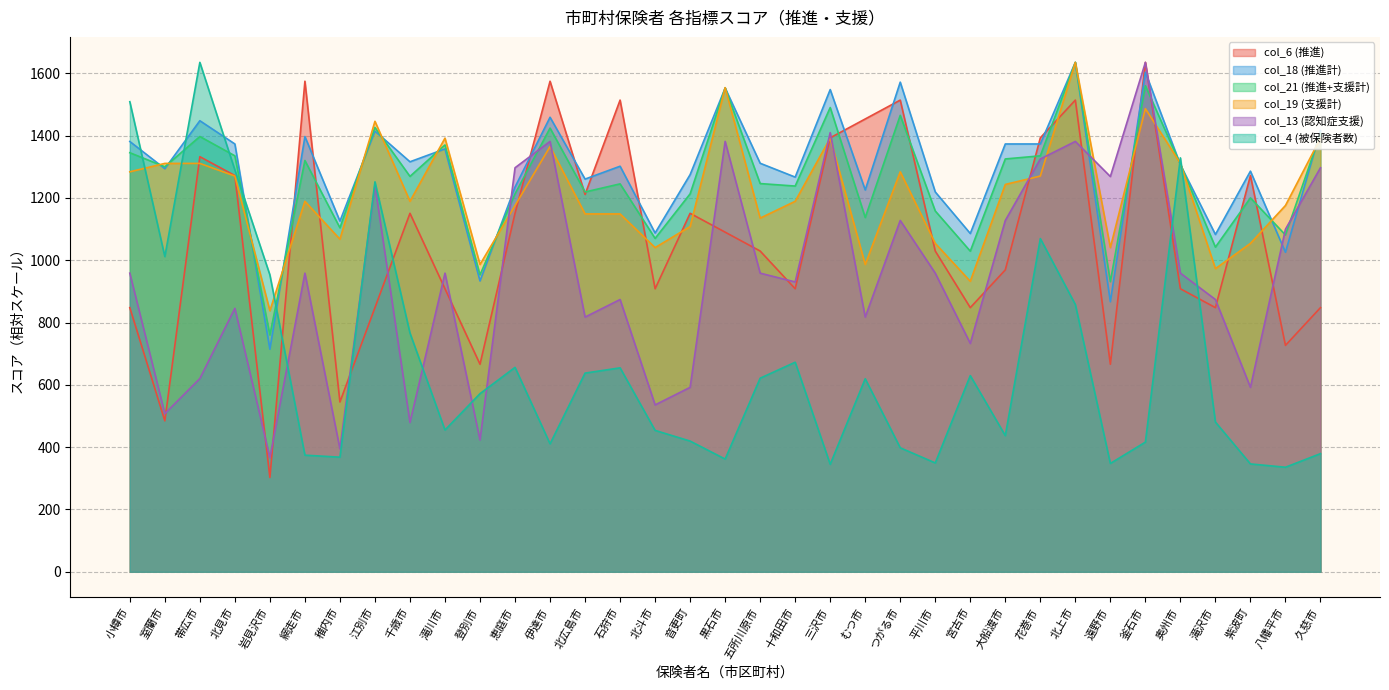

True or false: col_18 and col_19 cross at least once.

True